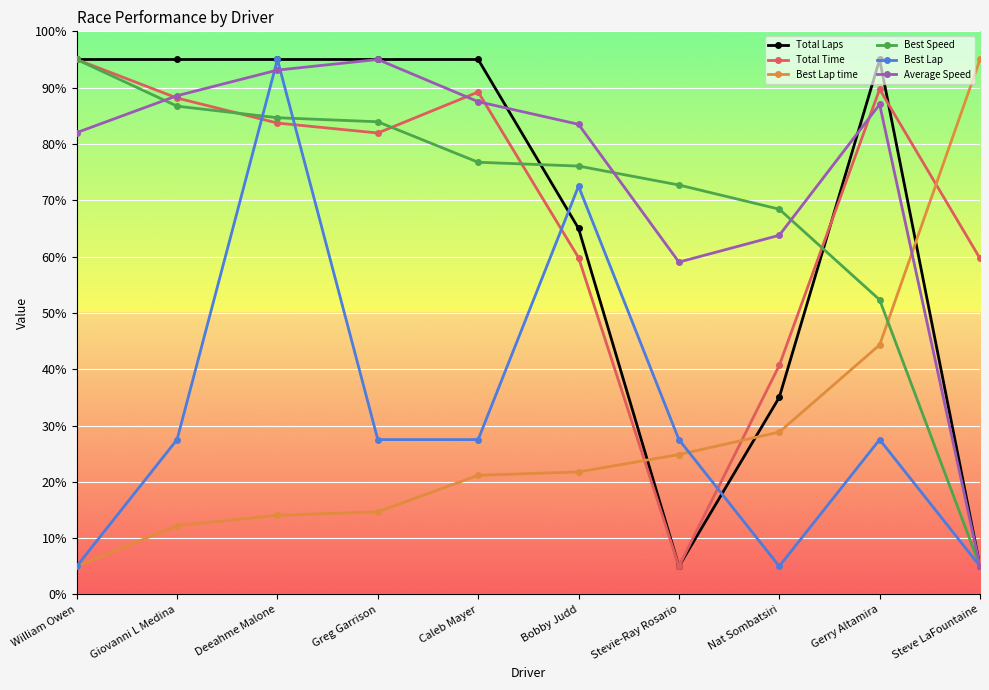

What are all the series names shown in the legend?

Total Laps, Total Time, Best Lap time, Best Speed, Best Lap, Average Speed